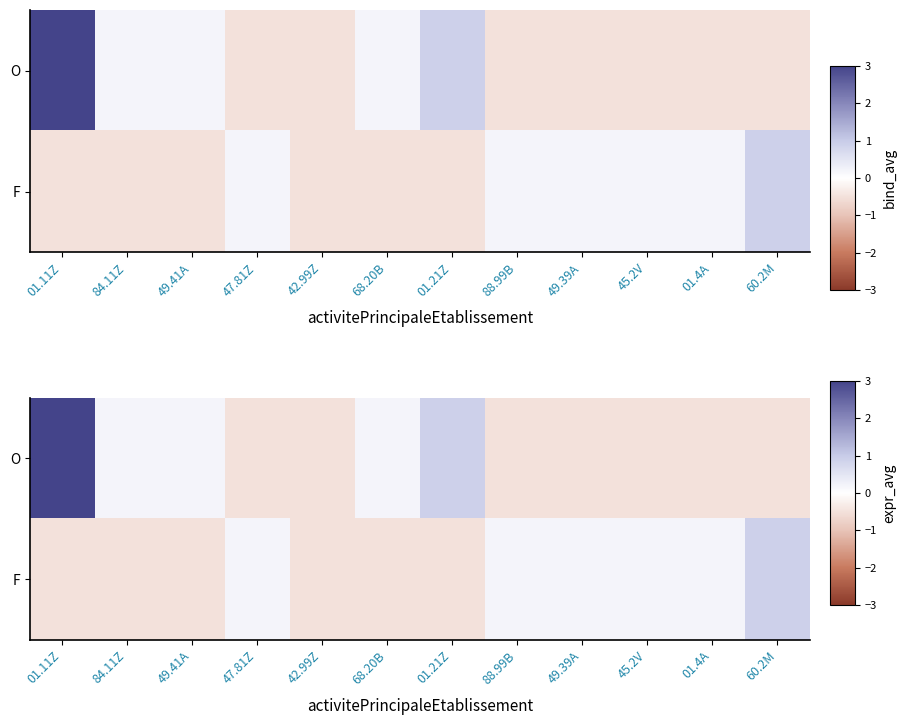

At which label does F first exceed 0?

47.81Z